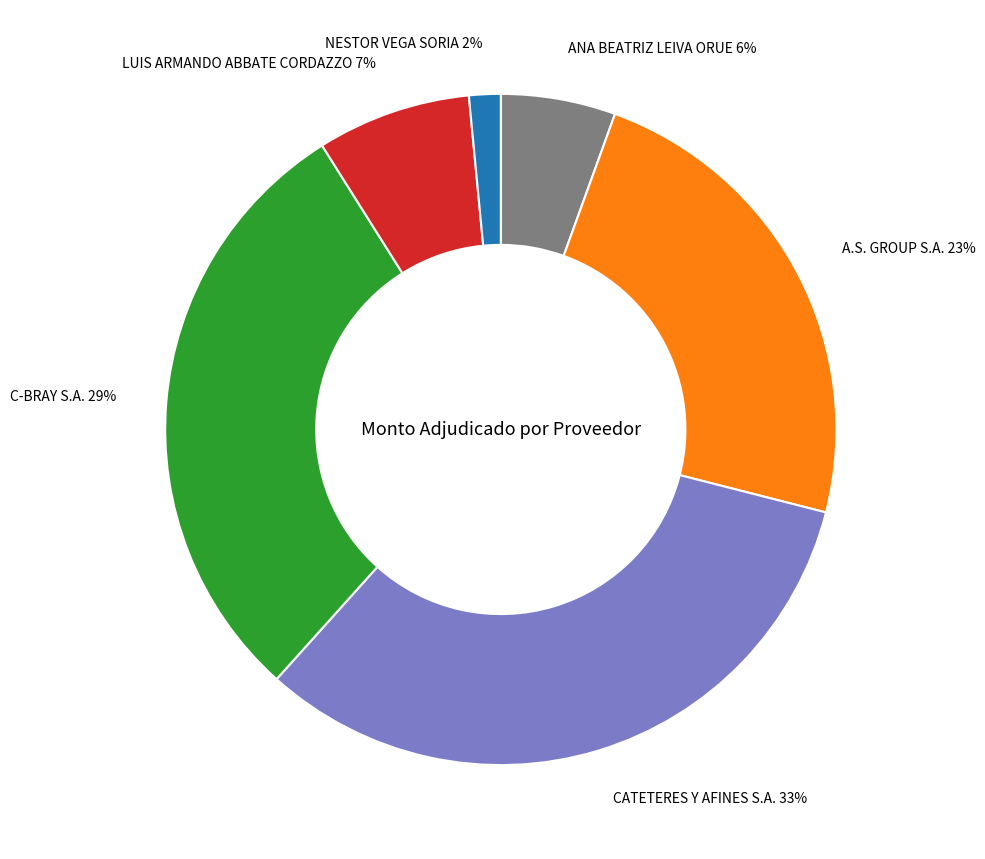

How many slices are in this pie chart?

6